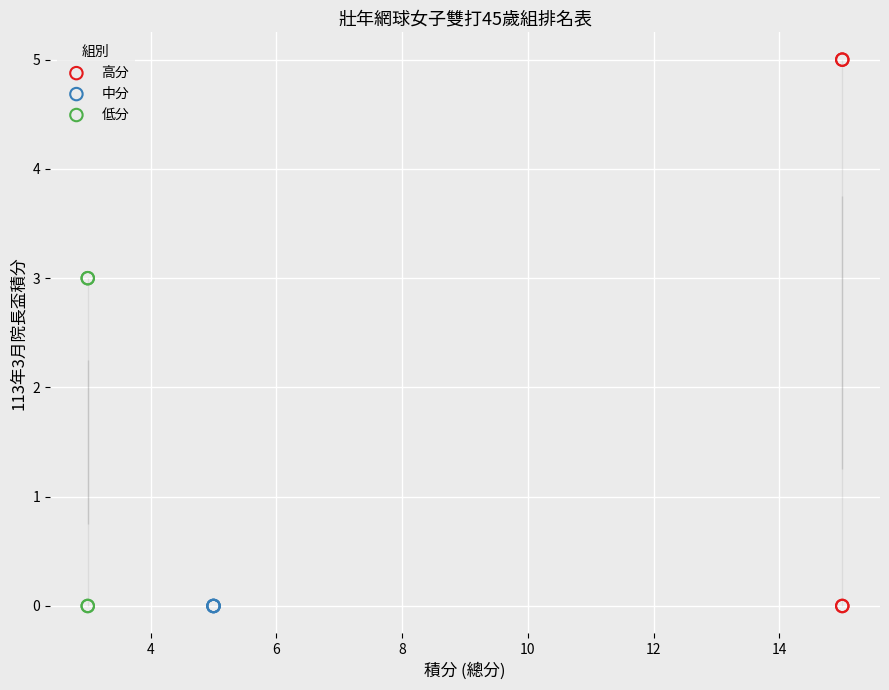

Which series contains the highest Y value?

高分